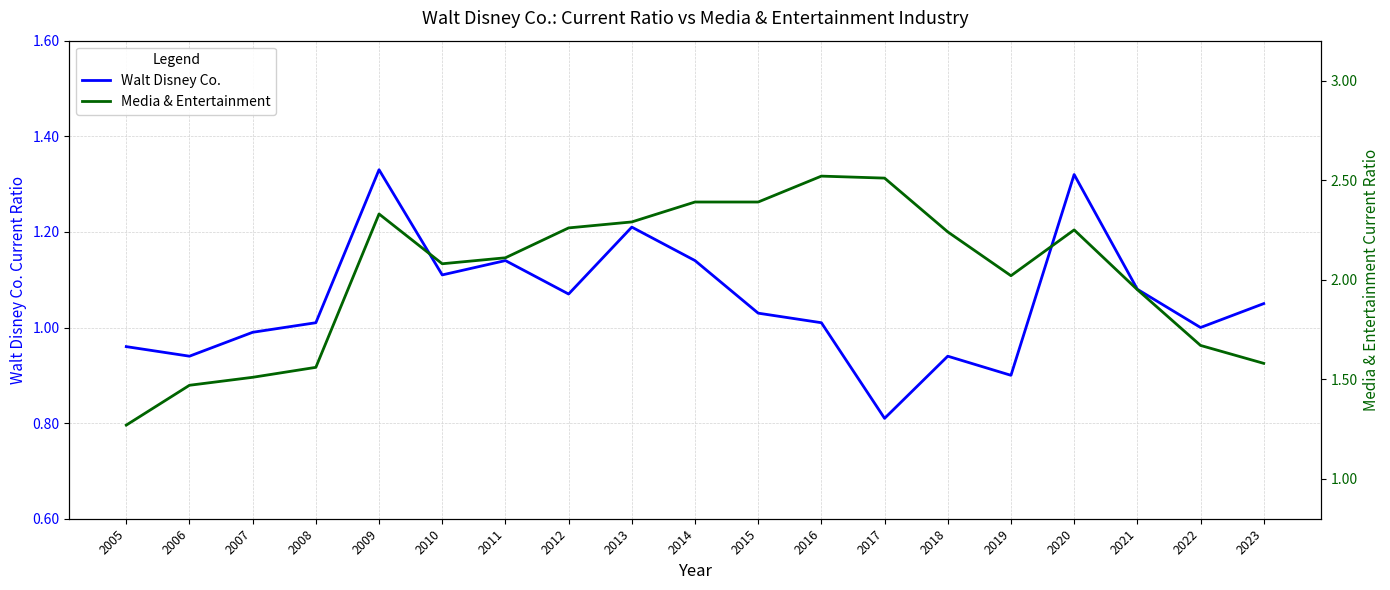

Is it true that Walt Disney Co. equals 1.8 at 2020?

False